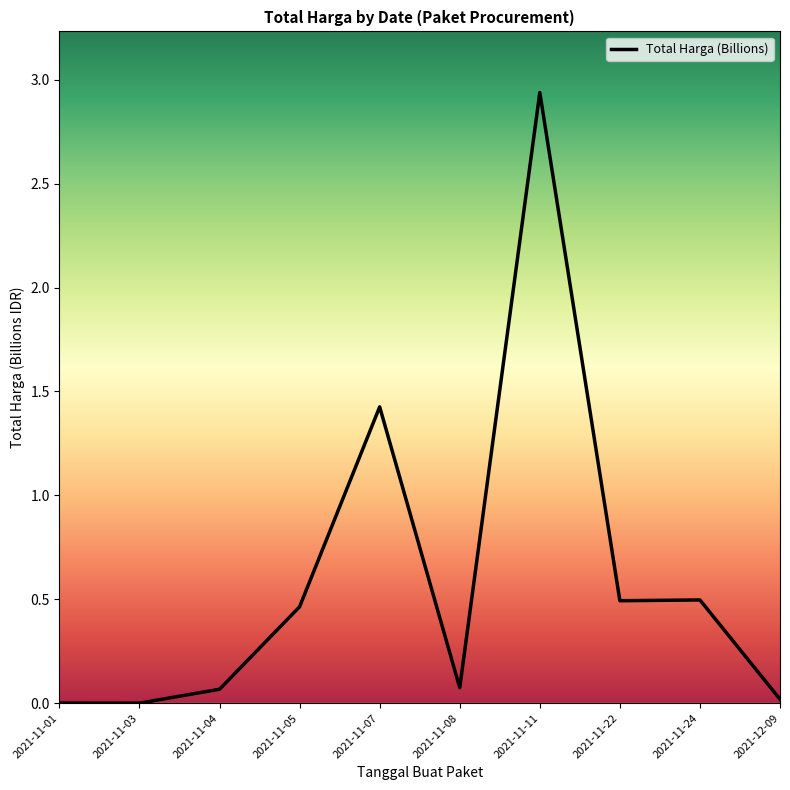

True or false: the data has more than 0 interior local peaks.

True